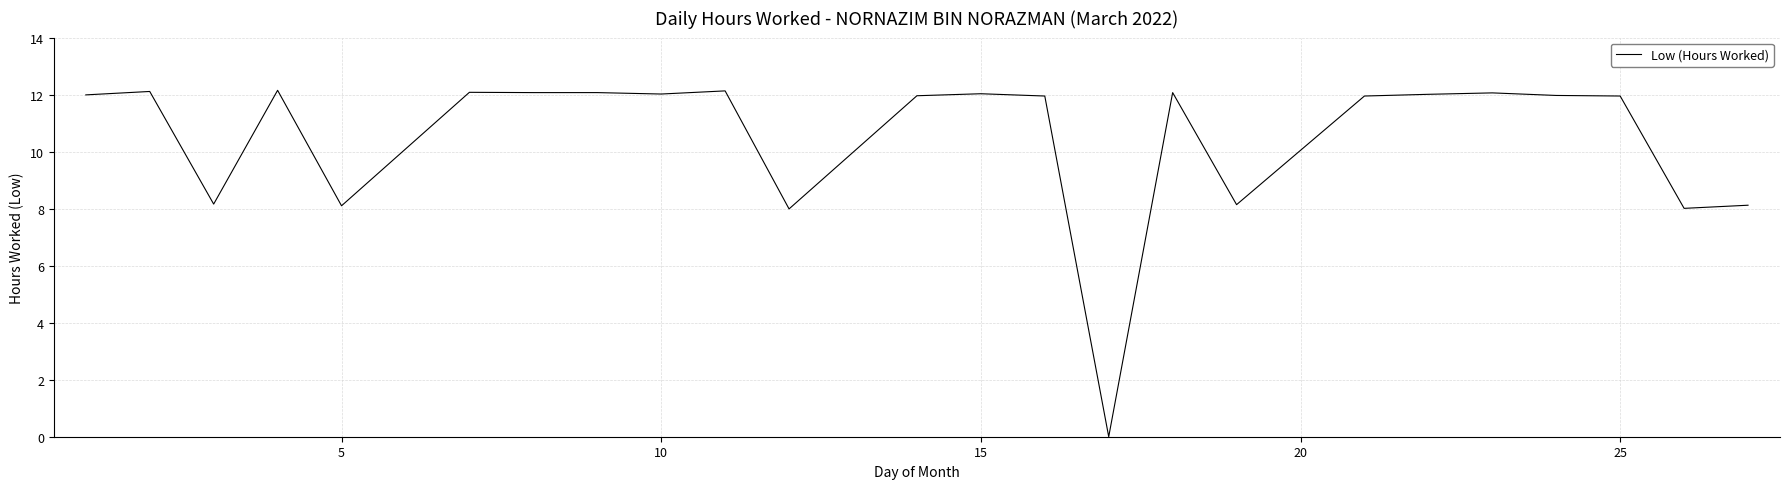

What is the greatest value displayed?

12.2